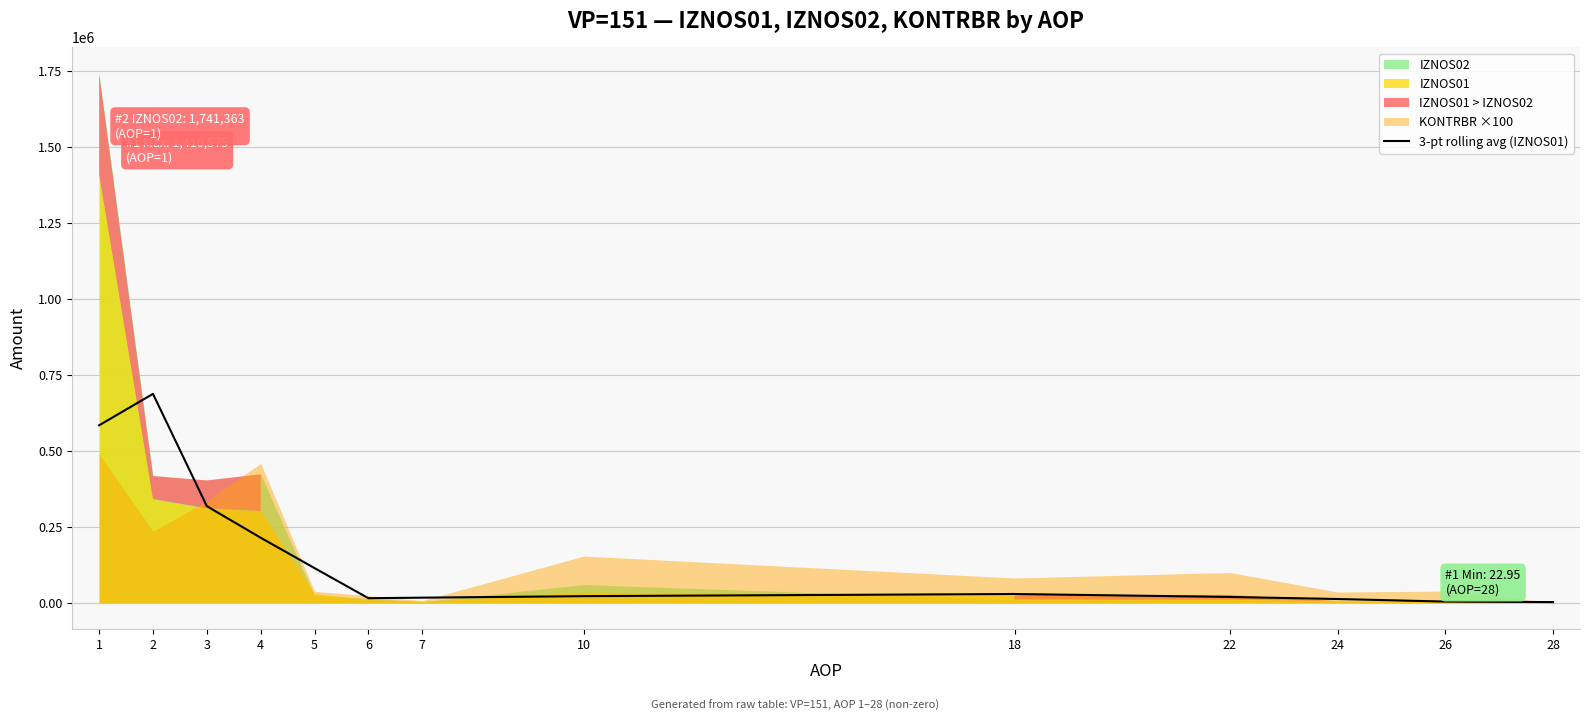

What is the highest value of the 3-pt rolling avg (IZNOS01) series?

687358.1